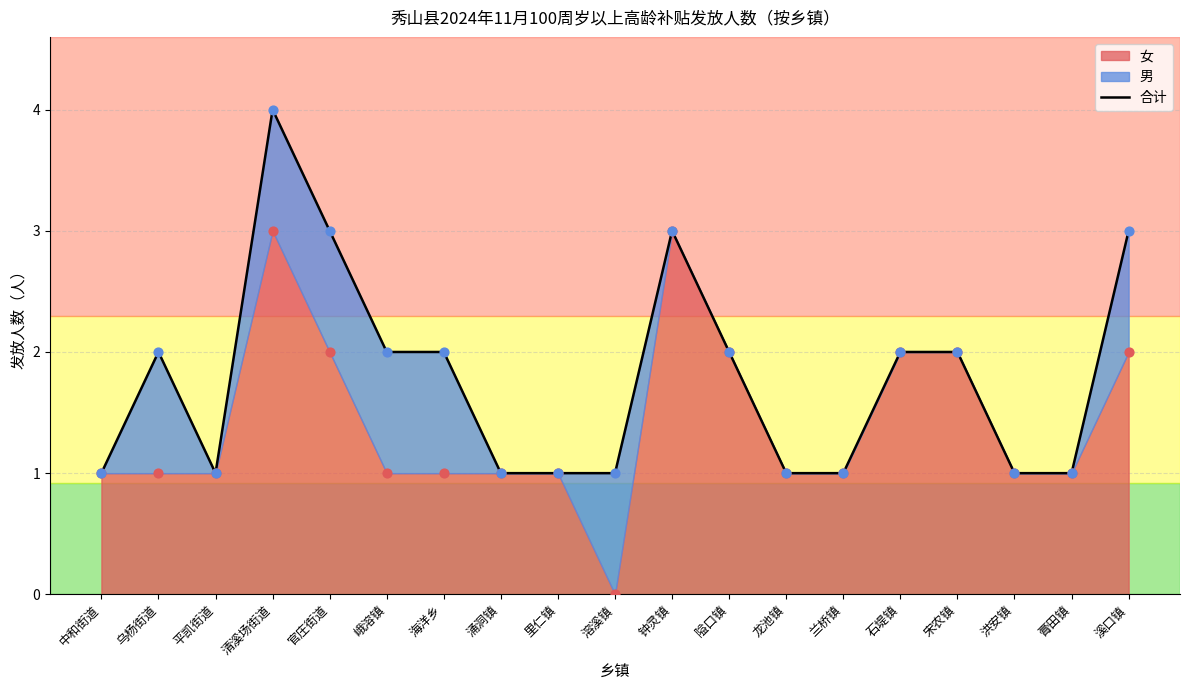

Which has a higher value, 宋农镇 or 膏田镇?

宋农镇